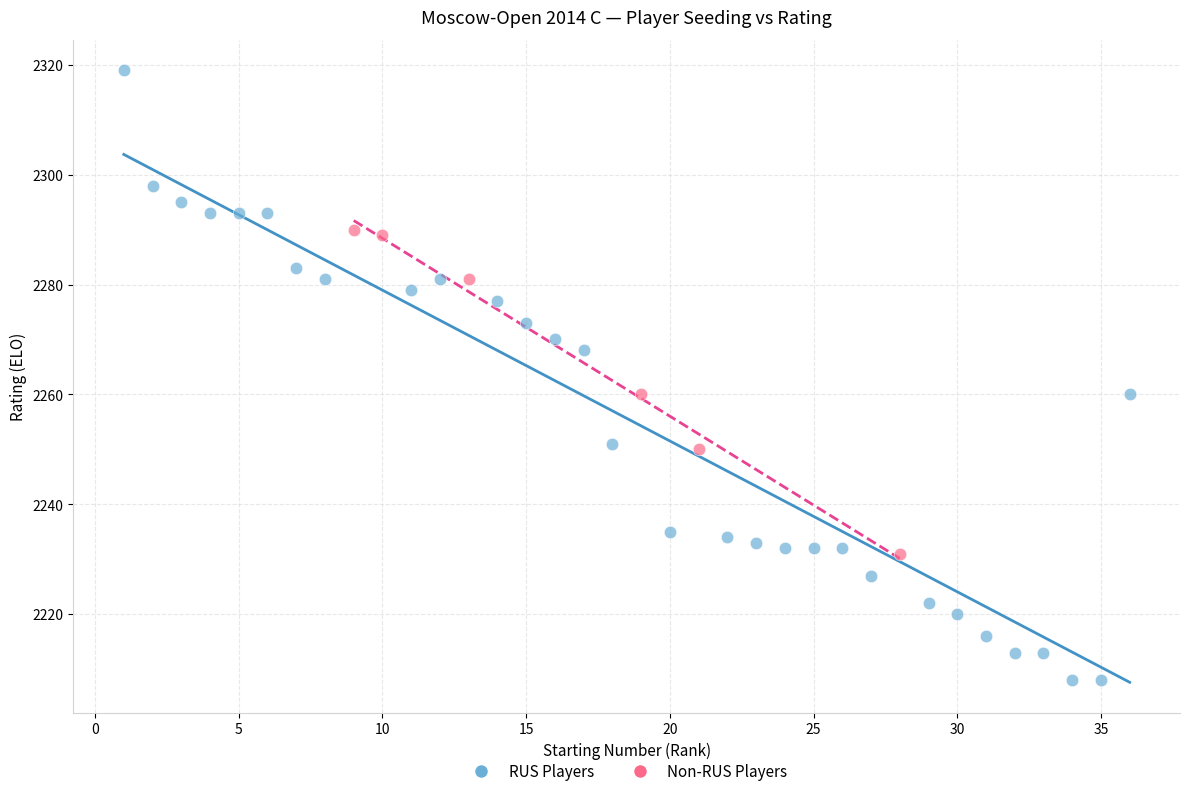

Which series has the largest Y range (max minus min)?

RUS Players